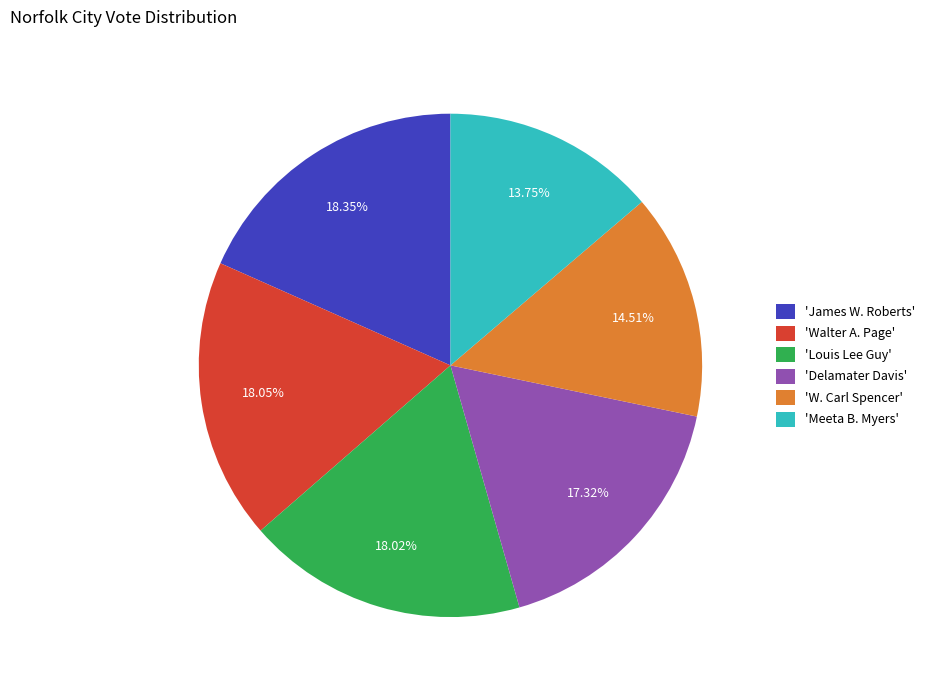

Between 'Louis Lee Guy' and 'Delamater Davis', which is larger?

'Louis Lee Guy'